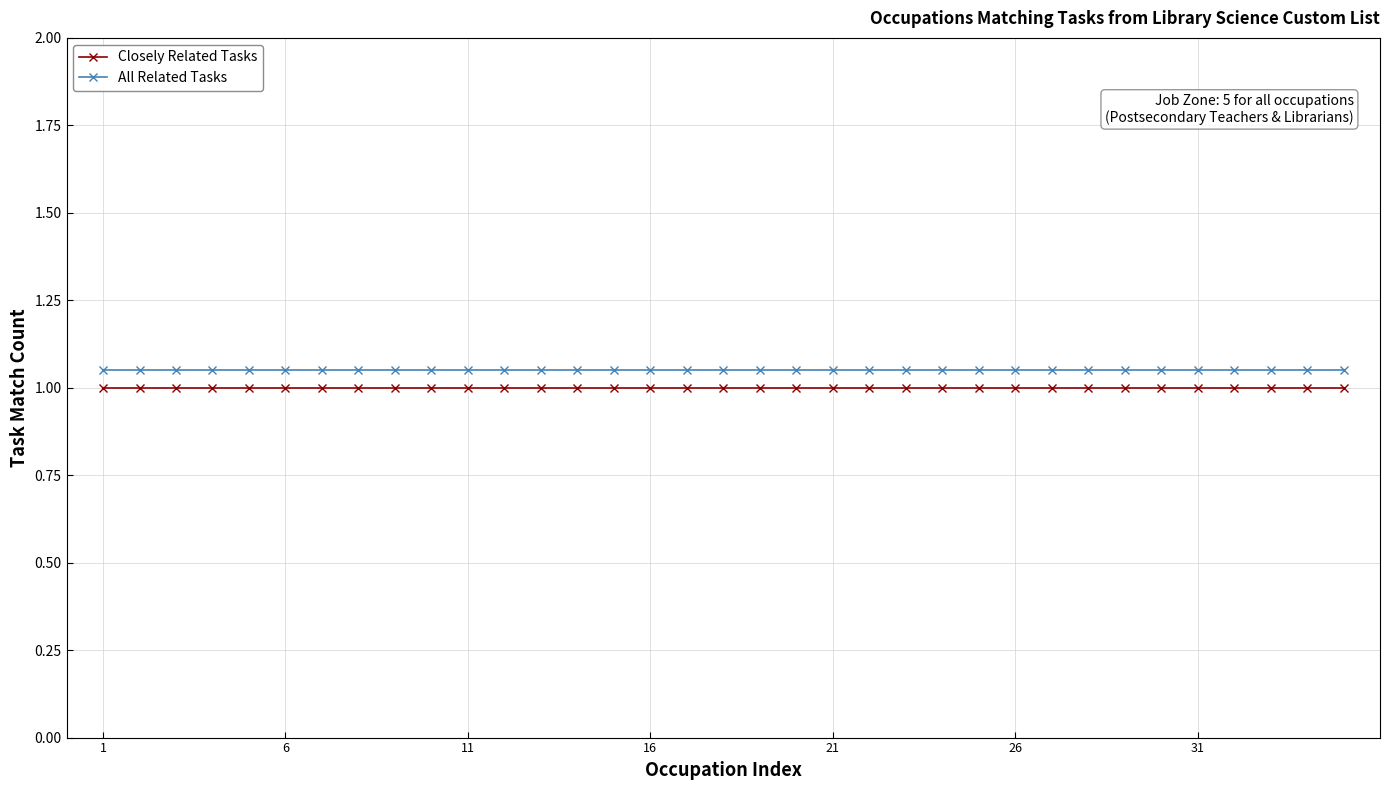

What is the lowest value of the Closely Related Tasks series?

1.0